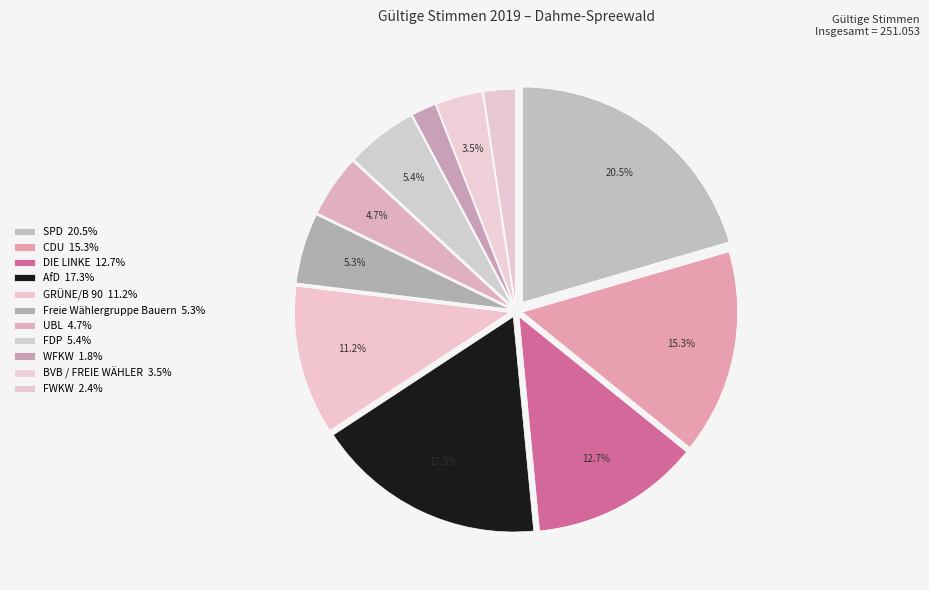

Count the number of slices in the pie.

11